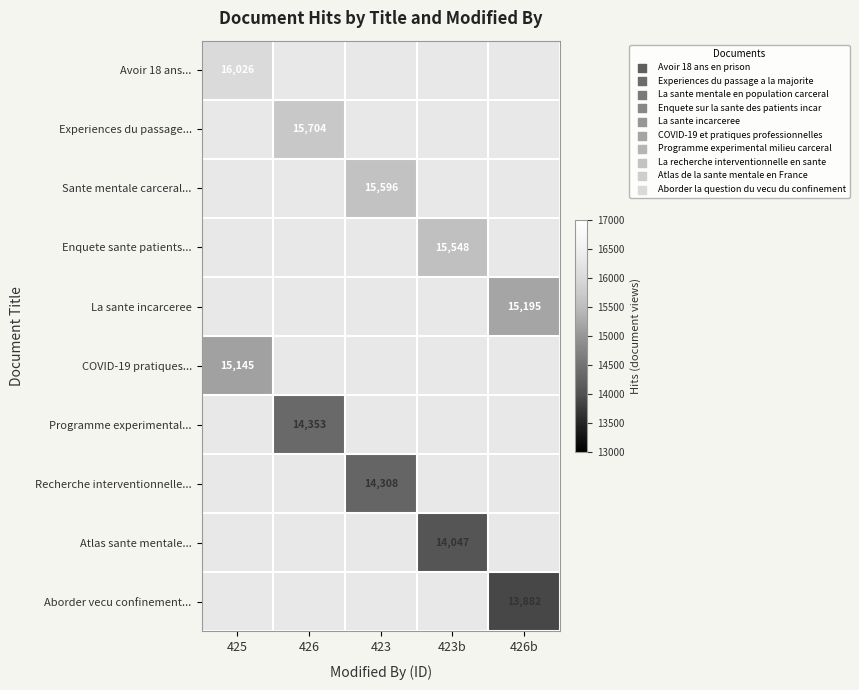

Which series has the widest spread of values?

Avoir 18 ans...